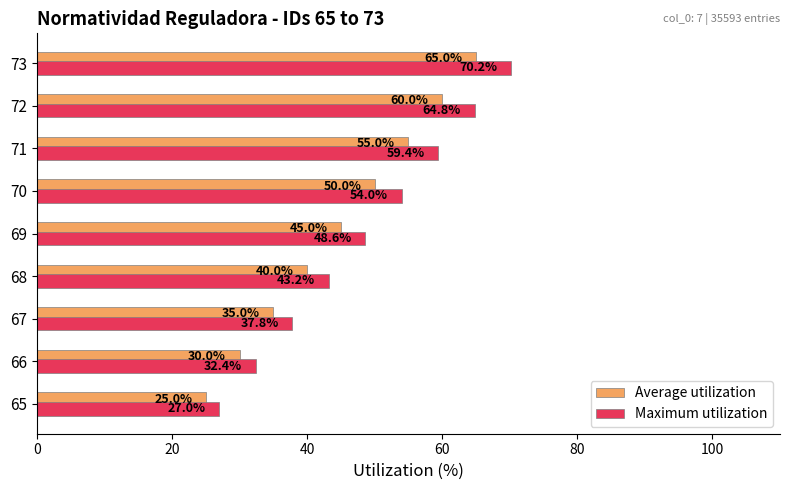

List the series in order of their overall mean, lowest first.

Average utilization, Maximum utilization